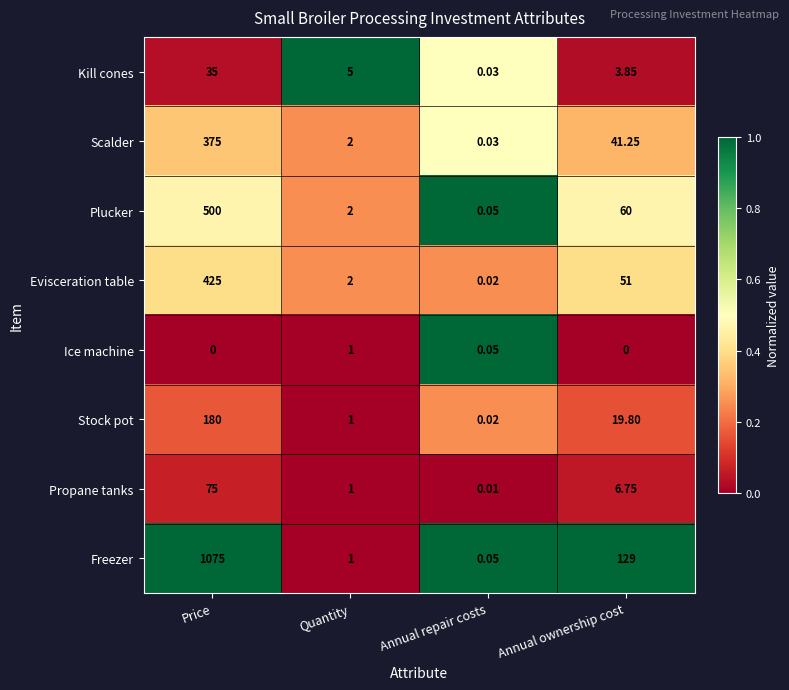

Rank the series by their maximum value, from lowest to highest.

Ice machine, Kill cones, Propane tanks, Stock pot, Scalder, Evisceration table, Plucker, Freezer